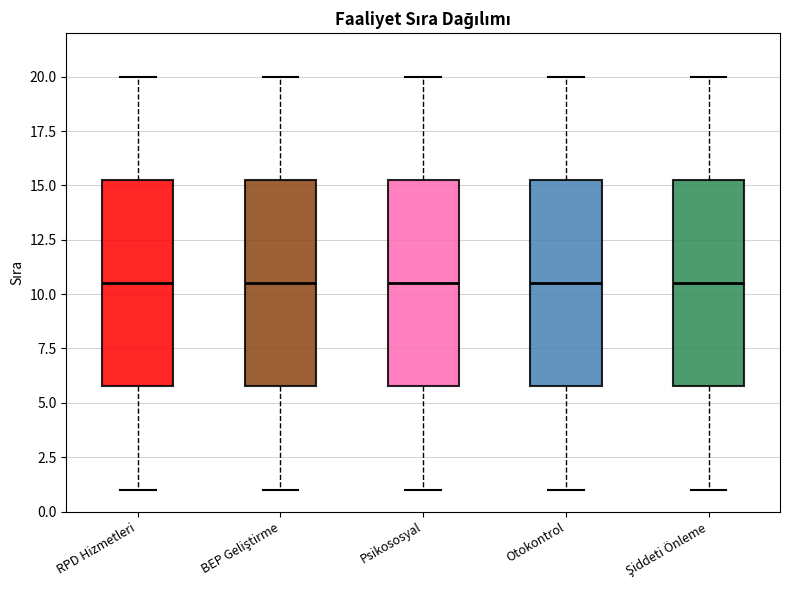

Reading left to right, read every box against the y-axis: the position of its median line, the range the box covers, and the ends of its whiskers. The values are not printed on the chart, so give them approximately, as read against the axis.

RPD Hizmetleri: median 10.5, box 6.0 to 15.5, whiskers 1.0 to 20.0
BEP Geliştirme: median 10.5, box 6.0 to 15.5, whiskers 1.0 to 20.0
Psikososyal: median 10.5, box 6.0 to 15.5, whiskers 1.0 to 20.0
Otokontrol: median 10.5, box 6.0 to 15.5, whiskers 1.0 to 20.0
Şiddeti Önleme: median 10.5, box 6.0 to 15.5, whiskers 1.0 to 20.0